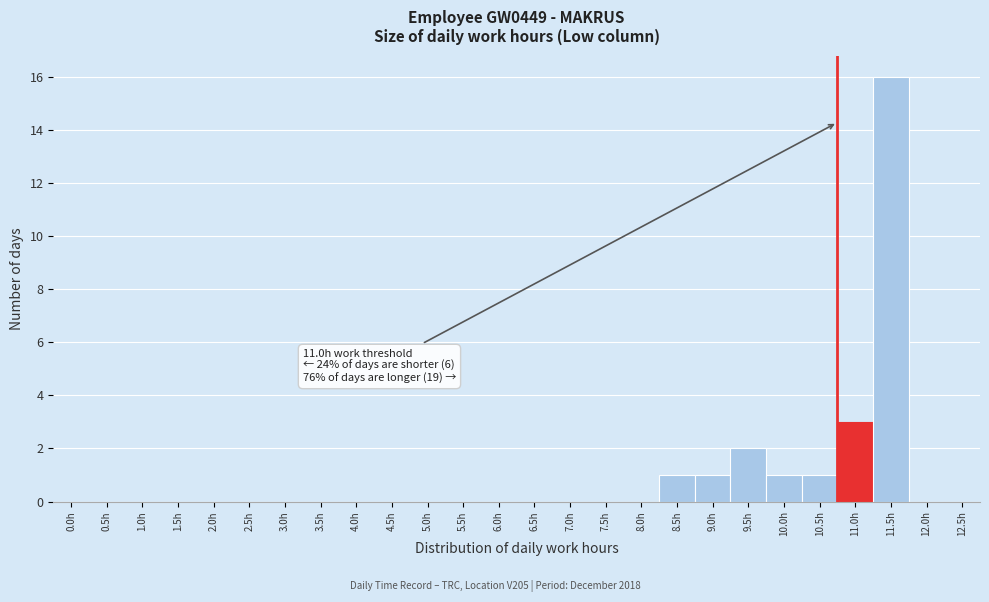

Reading left to right, extract all data points from this chart.

0.0h=0	0.5h=0	1.0h=0	1.5h=0	2.0h=0	2.5h=0	3.0h=0	3.5h=0	4.0h=0	4.5h=0	5.0h=0	5.5h=0	6.0h=0	6.5h=0	7.0h=0	7.5h=0	8.0h=0	8.5h=1	9.0h=1	9.5h=2	10.0h=1	10.5h=1	11.0h=3	11.5h=16	12.0h=0	12.5h=0